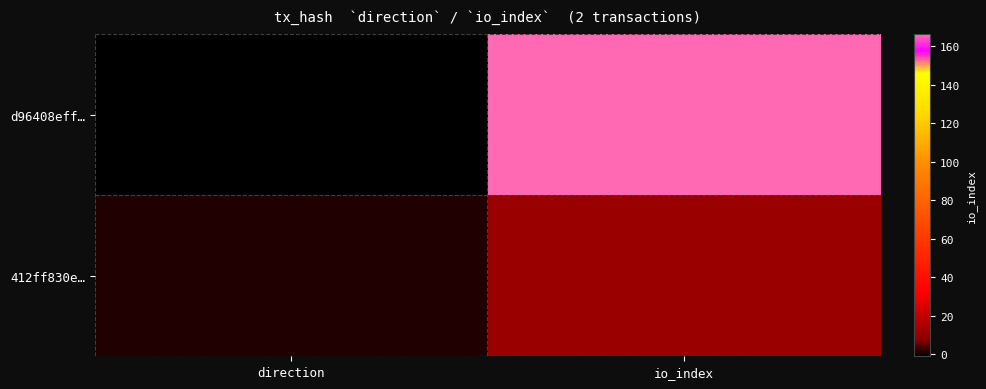

What is the maximum value shown in the chart?

166